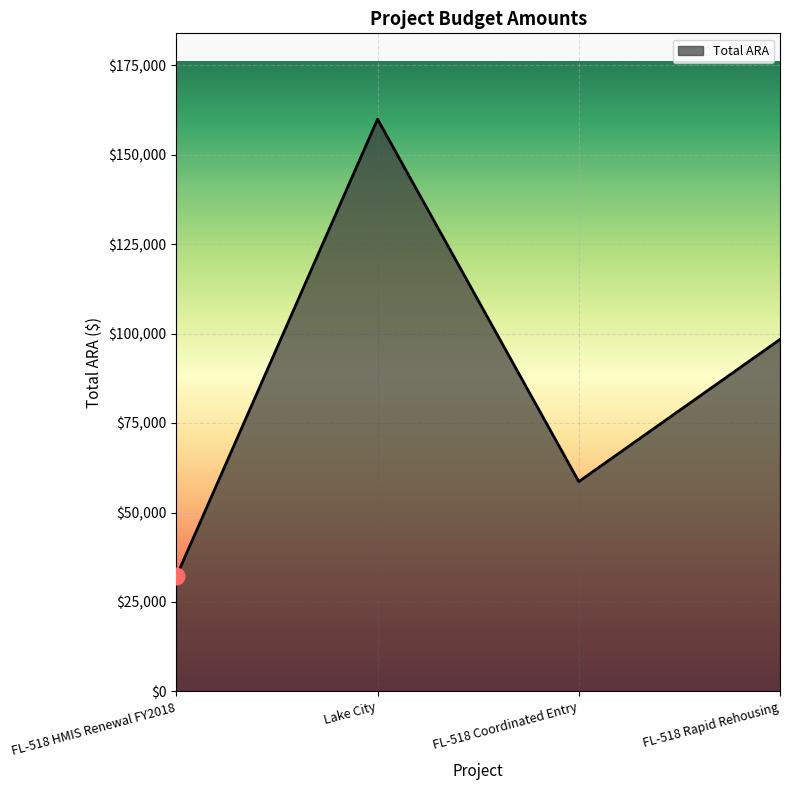

The value at FL-518 Rapid Rehousing is 172010. True or false?

False